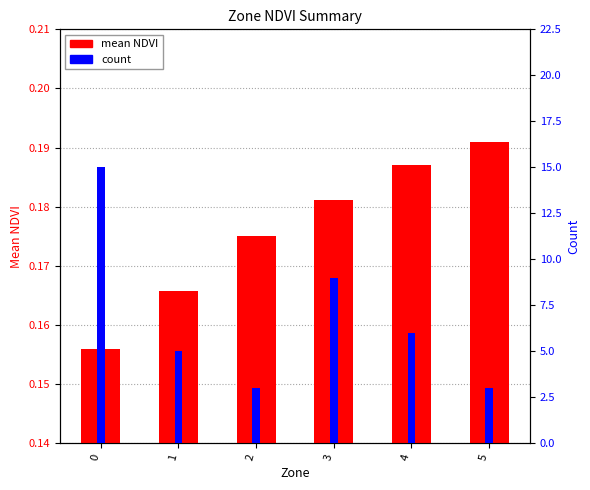

List the labels in order of mean NDVI value, largest first.

5, 4, 3, 2, 1, 0